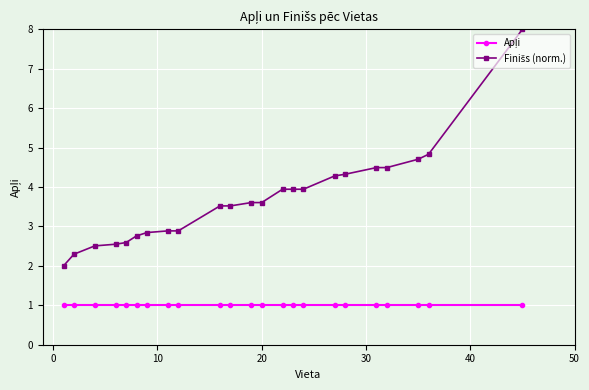

What is the maximum value shown in the chart?

8.0